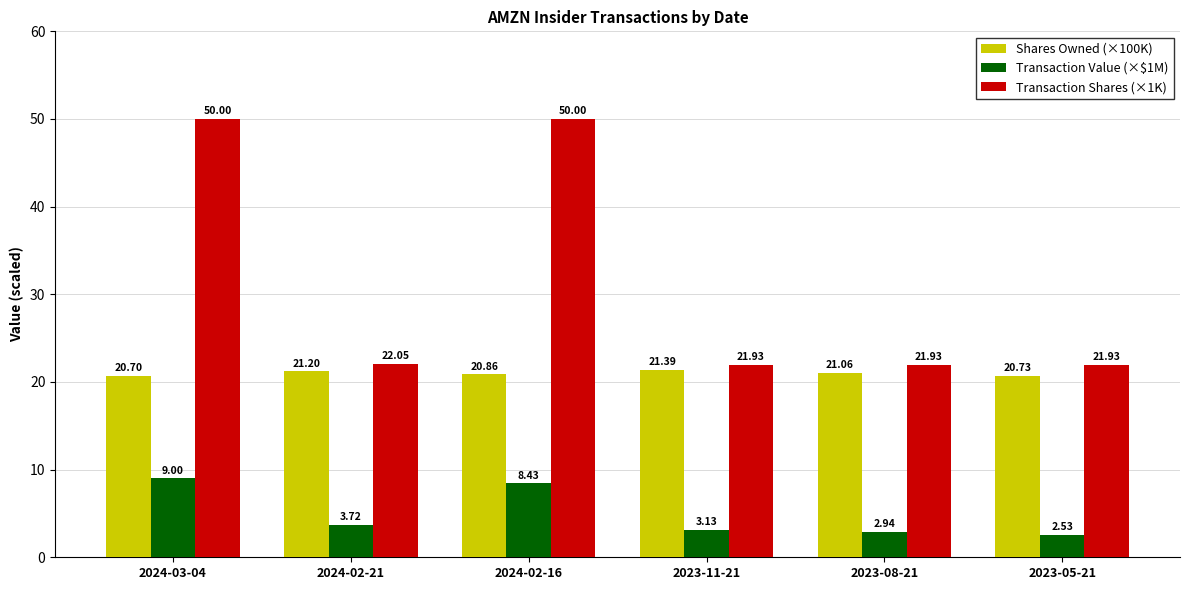

Rank the series at 2024-02-21 from lowest to highest value.

Transaction Value (×$1M), Shares Owned (×100K), Transaction Shares (×1K)